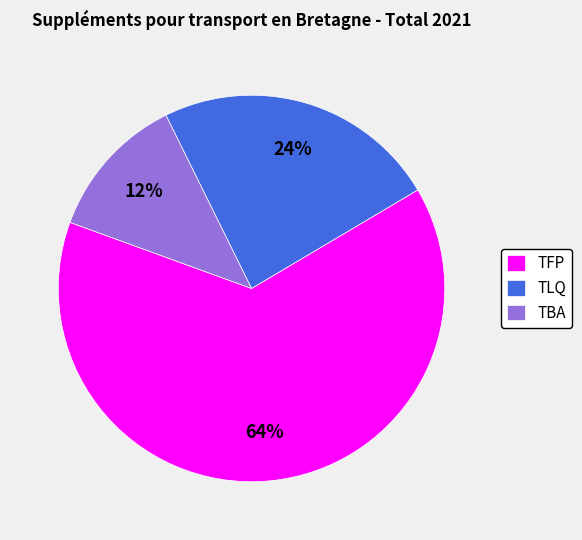

Count the number of slices in the pie.

3